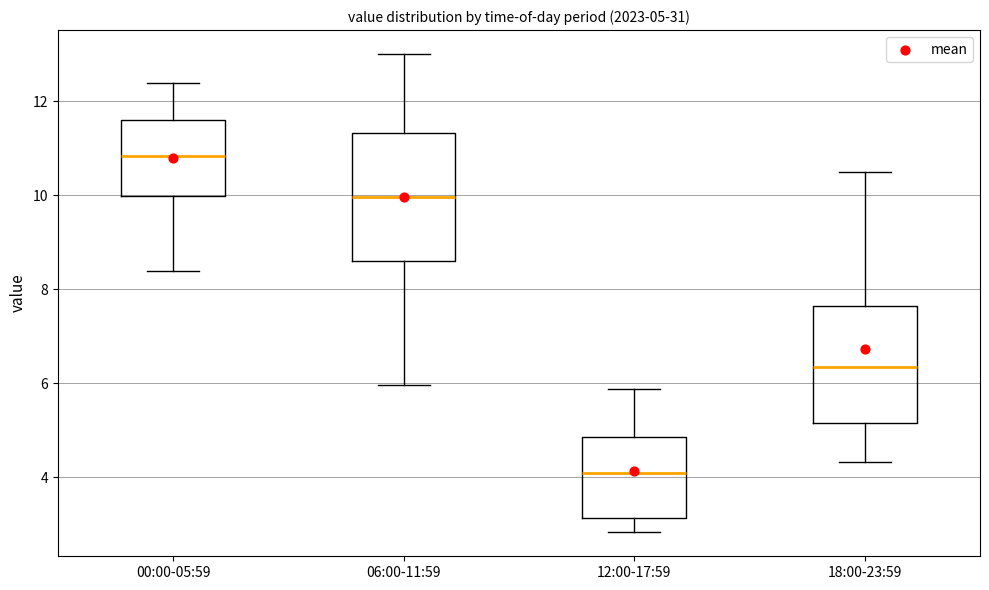

Which box's median line is the highest?

00:00-05:59